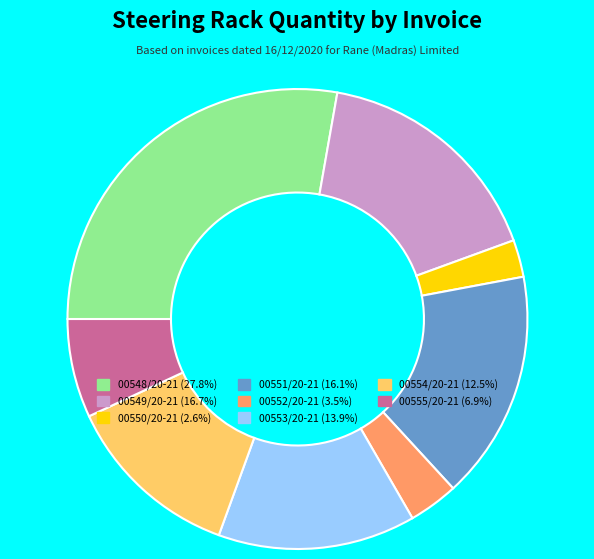

Does 00552/20-21 represent more than half of the total?

No